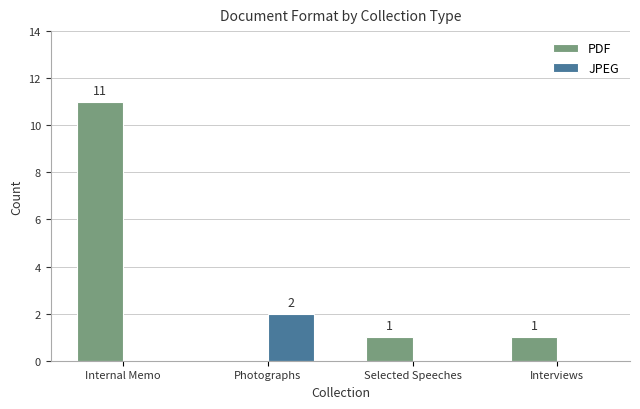

Reading left to right, transcribe all the data shown in this chart.

PDF: Internal Memo=11	Photographs=0	Selected Speeches=1	Interviews=1
JPEG: Internal Memo=0	Photographs=2	Selected Speeches=0	Interviews=0